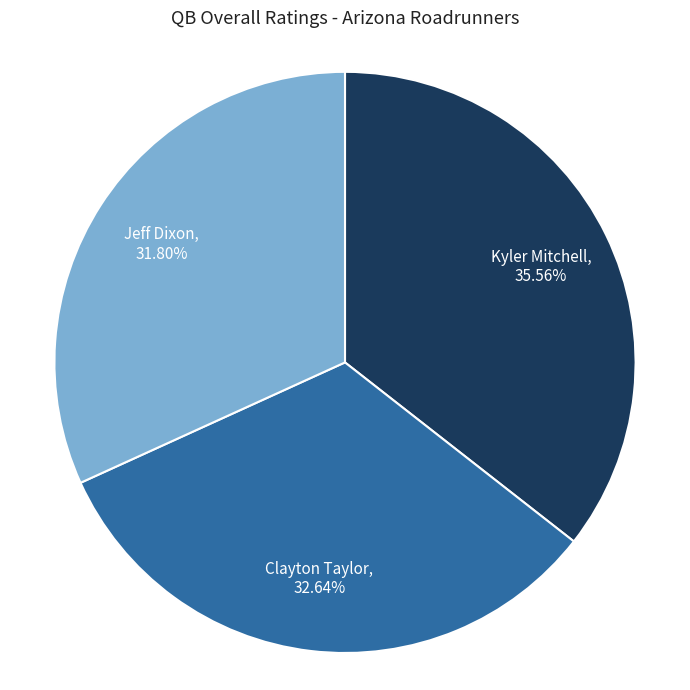

What is the largest slice in the pie chart?

Kyler Mitchell